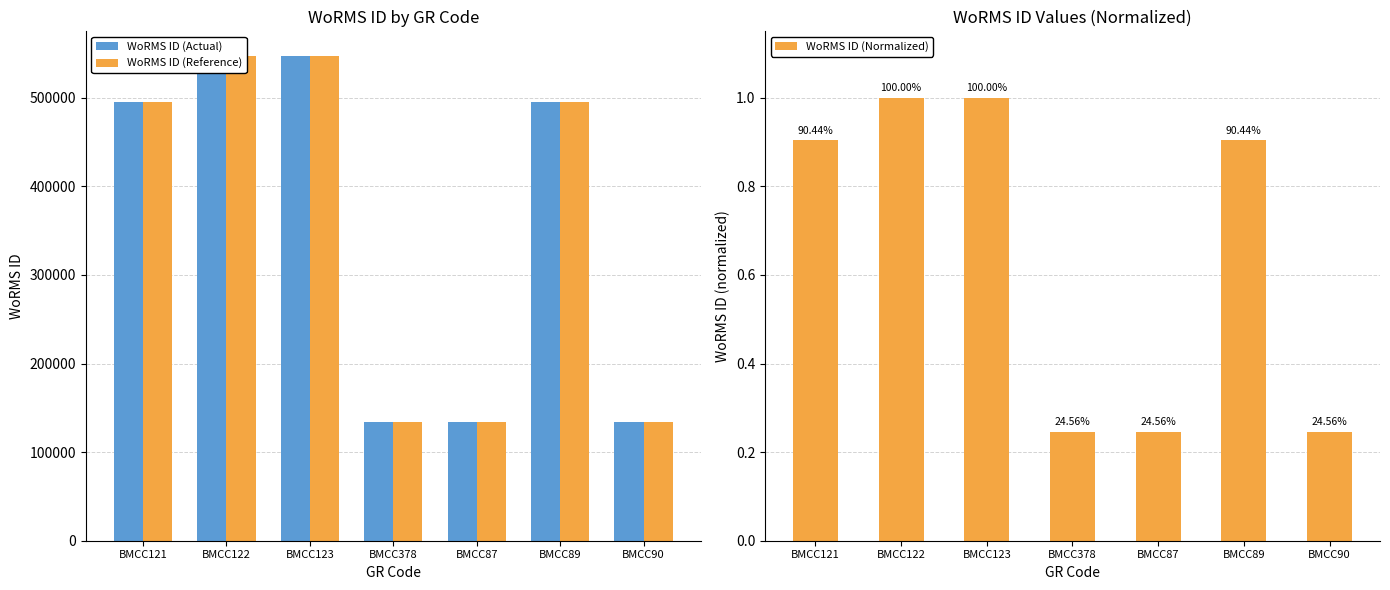

True or false: WoRMS ID (Normalized) has a value of 0.2 at BMCC87.

True